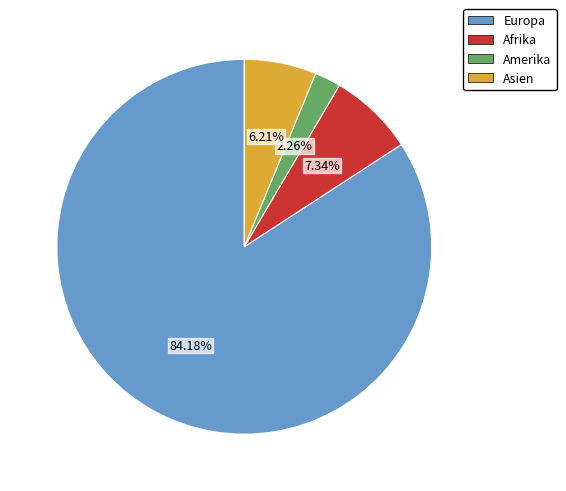

Approximately how many times larger is the value at Afrika compared to Asien?

1.2